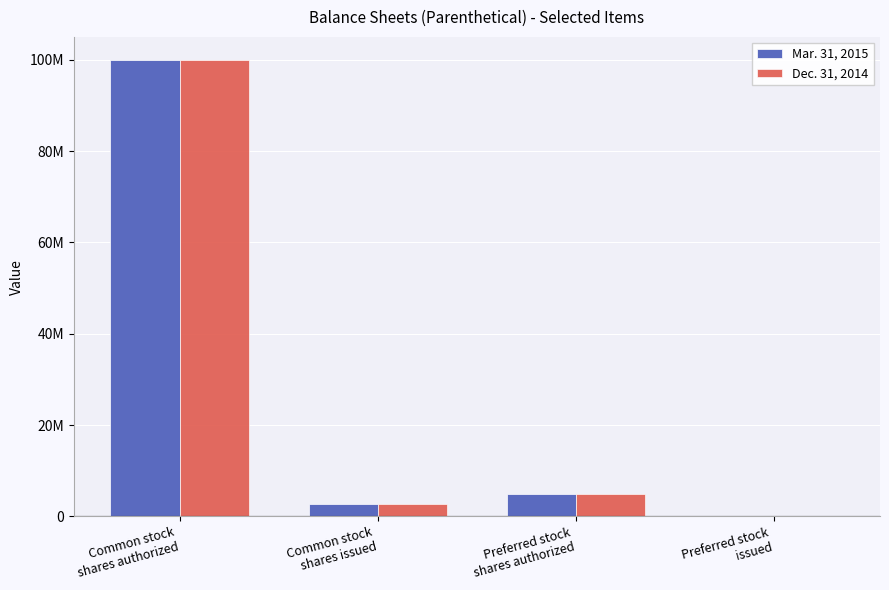

Is it true that Mar. 31, 2015 equals 2800000 at Common stock
shares issued?

True